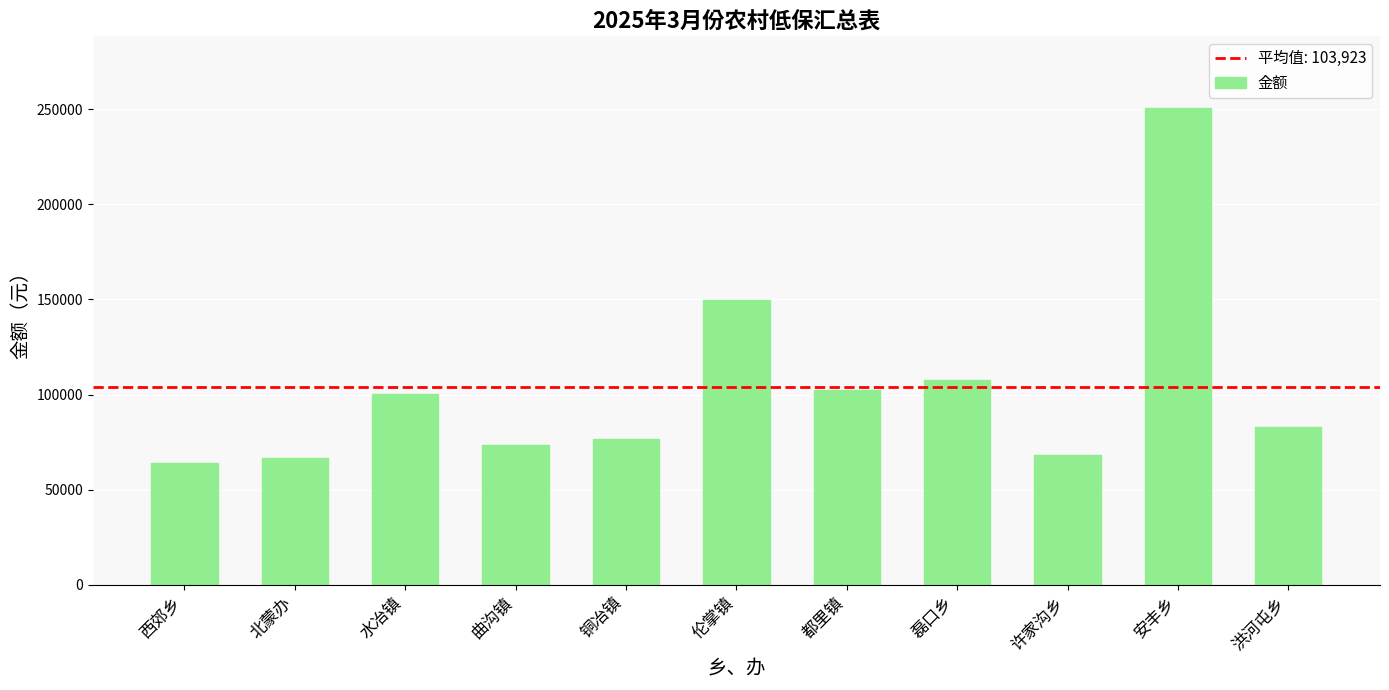

Which has a higher value, 都里镇 or 磊口乡?

磊口乡